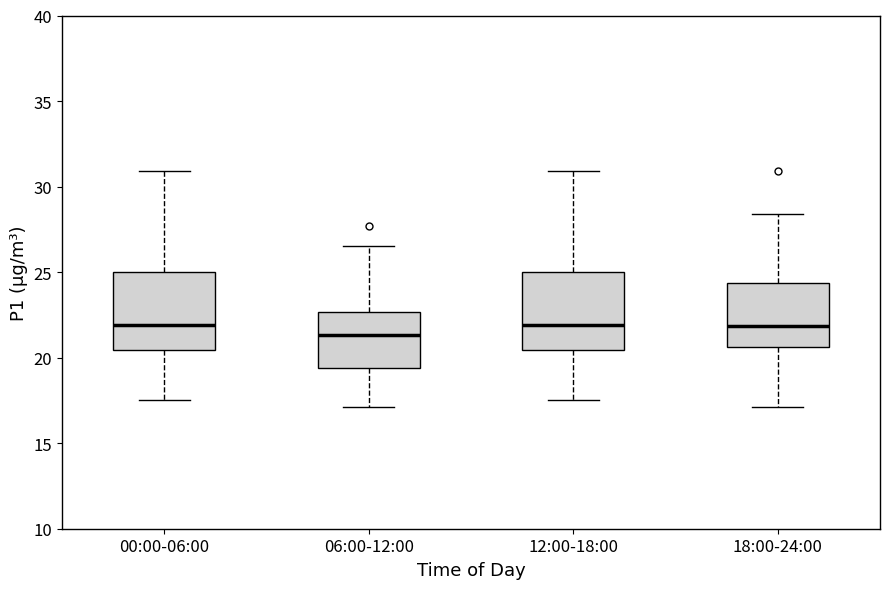

Where does the lower whisker of the box for 18:00-24:00 end on the y-axis? The values are not printed on the chart, so give them approximately, as read against the axis.

17.0